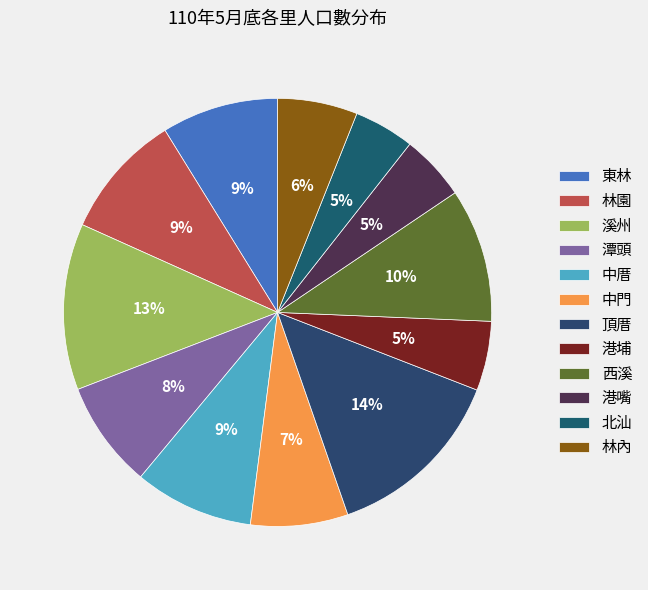

Rank the categories by value from lowest to highest.

北汕, 港嘴, 港埔, 林內, 中門, 潭頭, 東林, 中厝, 林園, 西溪, 溪州, 頂厝